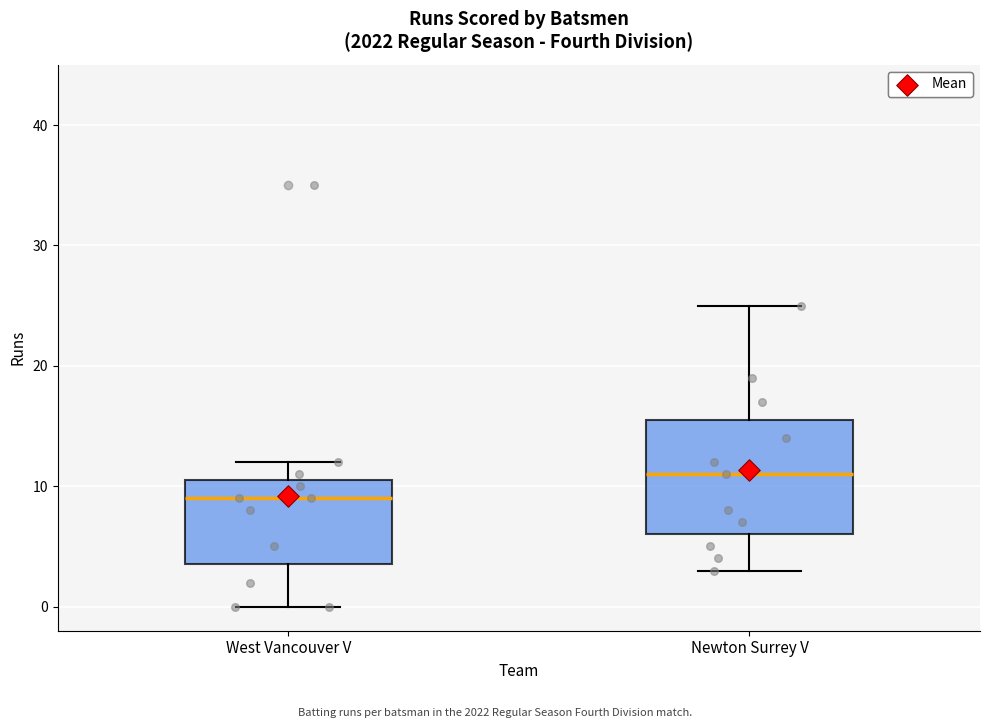

Reading left to right, read every box against the y-axis: the position of its median line, the range the box covers, and the ends of its whiskers. The values are not printed on the chart, so give them approximately, as read against the axis.

West Vancouver V: median 9, box 4 to 11, whiskers 0 to 12
Newton Surrey V: median 11, box 6 to 16, whiskers 3 to 25